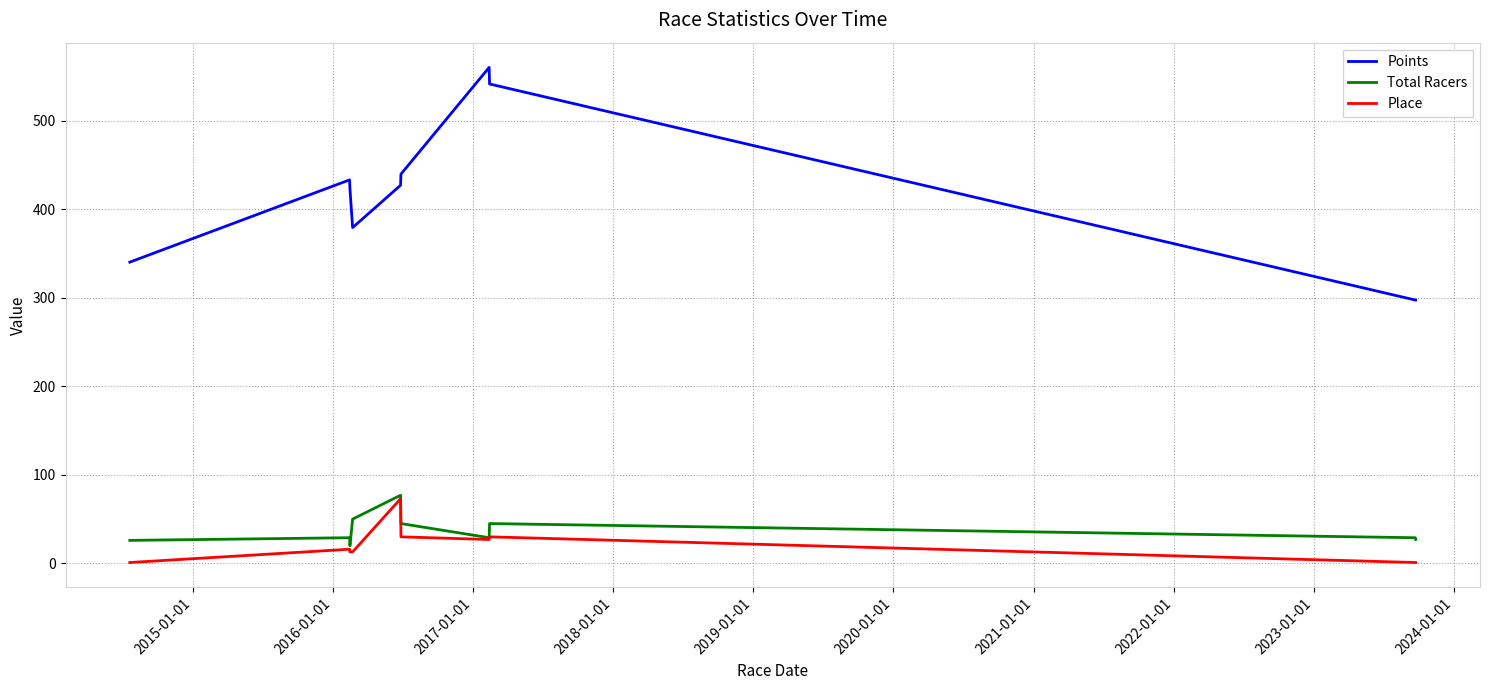

What is the minimum value for Points?

297.5